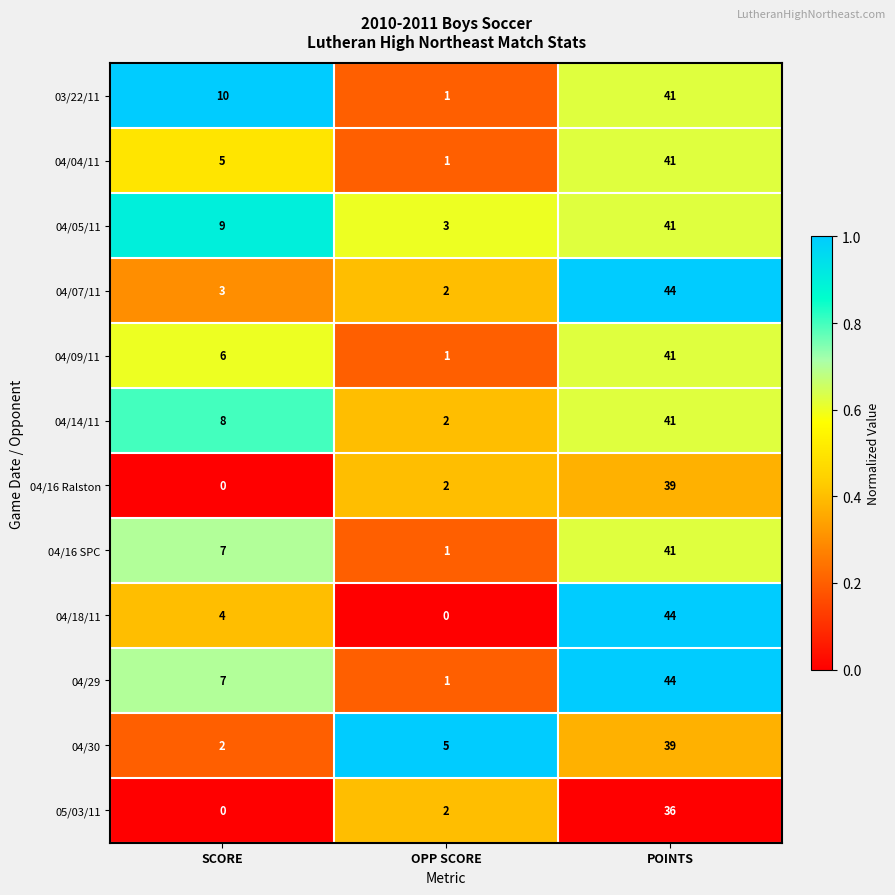

Rank the categories by 04/18/11 value from lowest to highest.

OPP SCORE, SCORE, POINTS